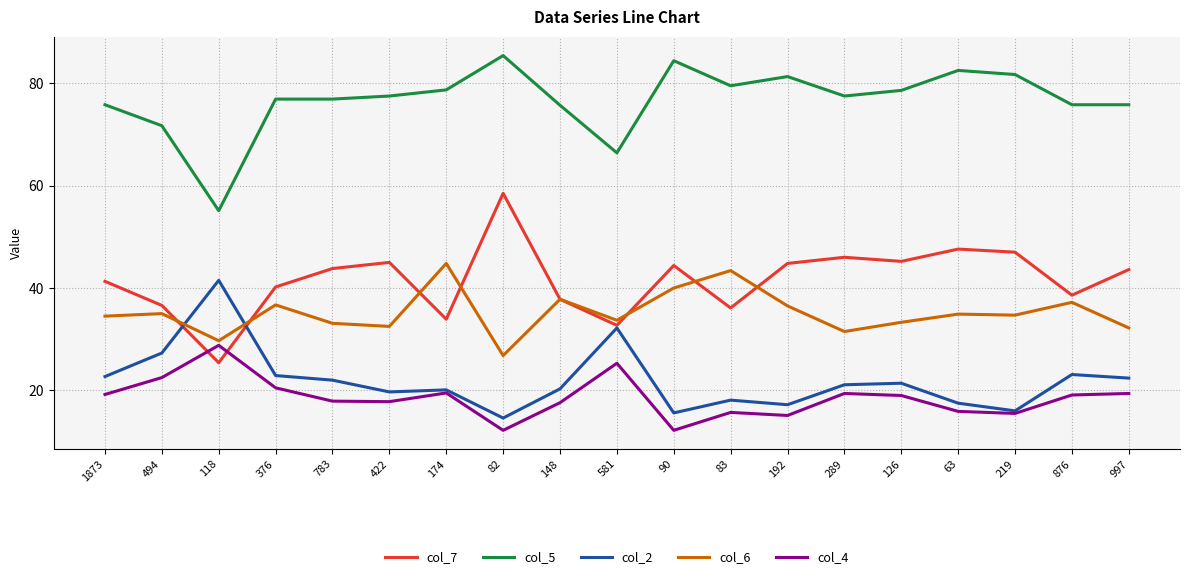

Which category has the lowest value in the col_6 series?

82